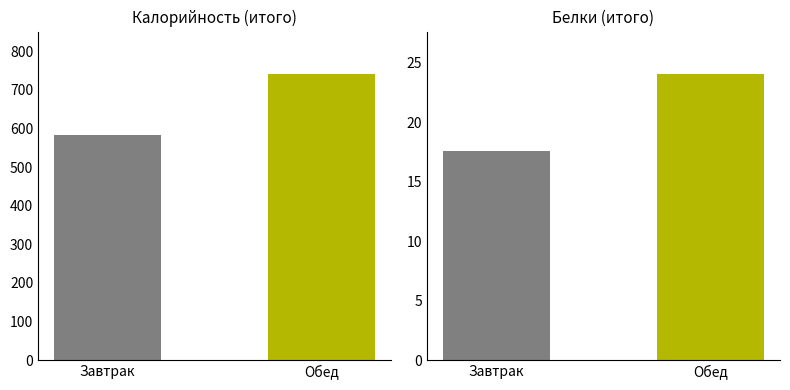

At which category is the sum across all series the highest?

Обед